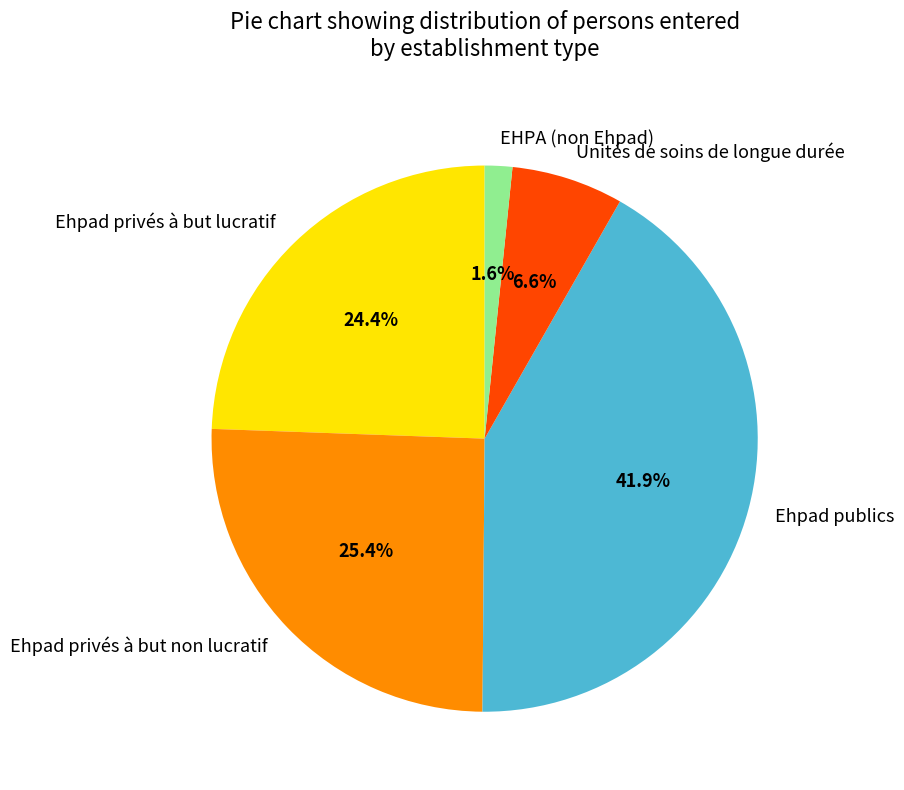

Rank the categories by value from highest to lowest.

Ehpad publics, Ehpad privés à but non lucratif, Ehpad privés à but lucratif, Unités de soins de longue durée, EHPA (non Ehpad)